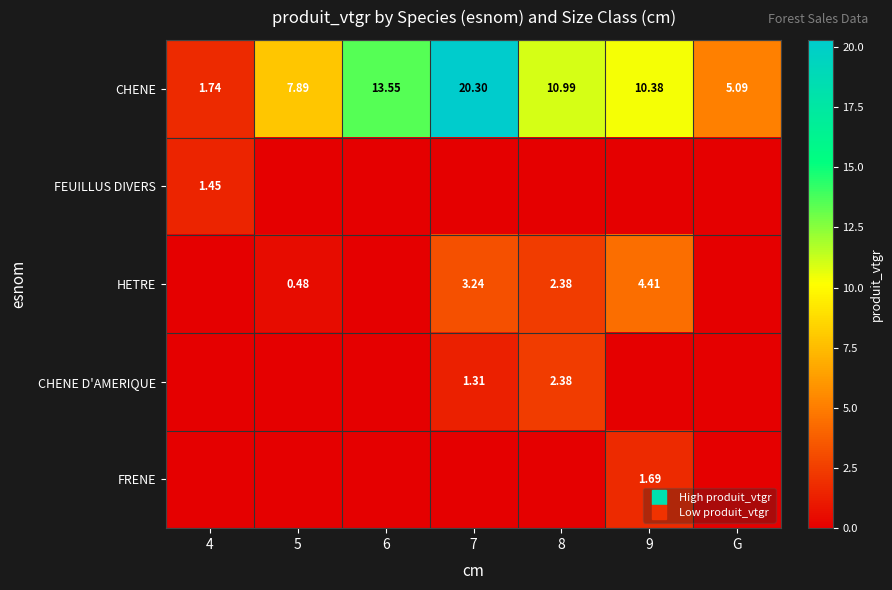

Where does the CHENE series first go above 10?

6